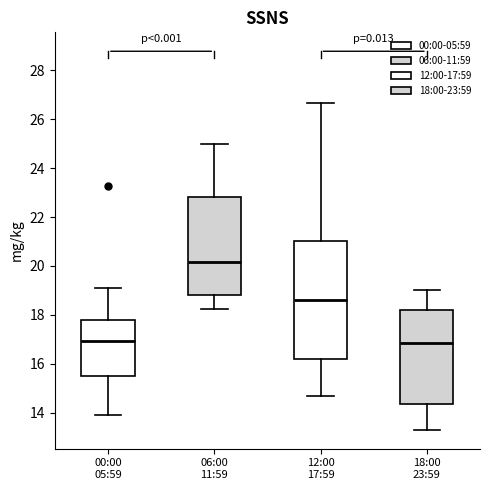

Which box's median line is the highest?

06:00 11:59